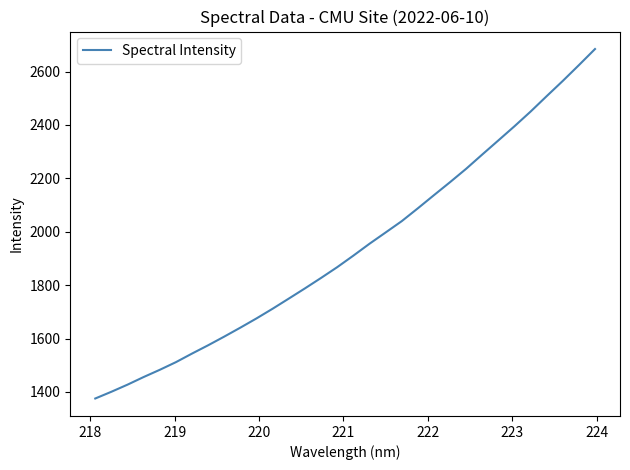

Reading right to left, list all the values displayed in this chart.

2684.4	2624.1	2565.0	2508.0	2450.1	2395.2	2342.2	2289.4	2235.9	2185.8	2137.0	2087.7	2039.6	1997.2	1955.0	1910.5	1867.4	1827.2	1788.0	1749.8	1712.0	1675.7	1641.1	1607.5	1575.0	1543.8	1511.6	1483.0	1455.9	1427.3	1400.7	1375.4